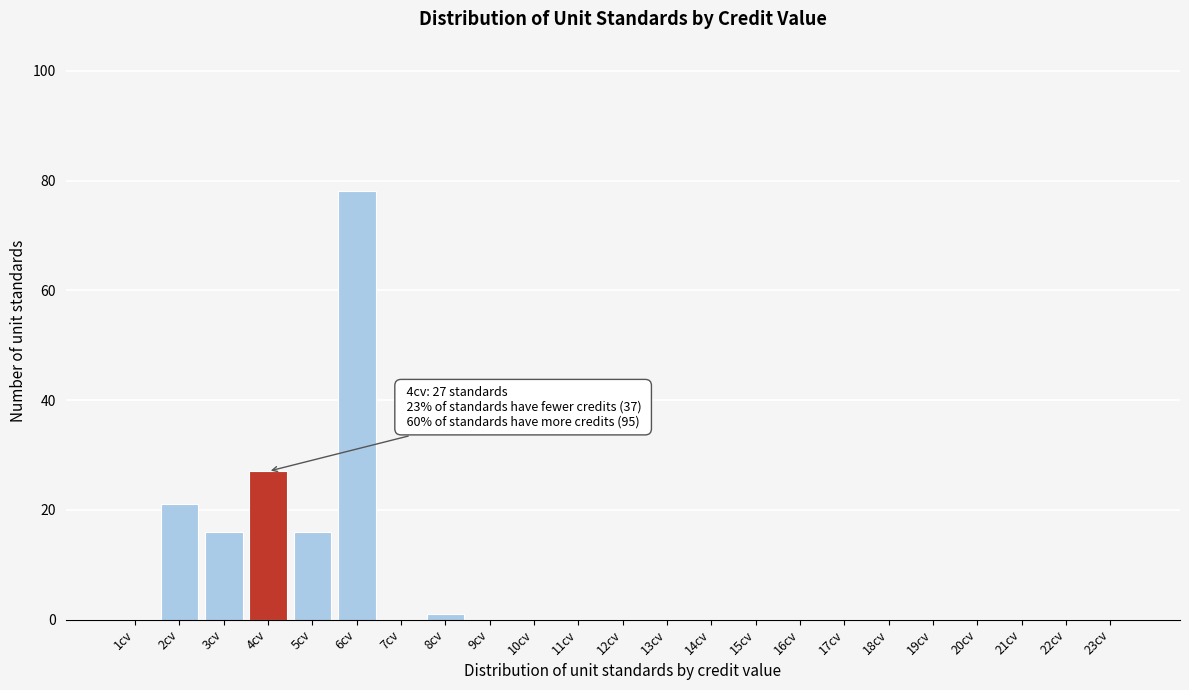

Reading left to right, list all the values displayed in this chart.

1cv=0	2cv=21	3cv=16	4cv=27	5cv=16	6cv=78	7cv=0	8cv=1	9cv=0	10cv=0	11cv=0	12cv=0	13cv=0	14cv=0	15cv=0	16cv=0	17cv=0	18cv=0	19cv=0	20cv=0	21cv=0	22cv=0	23cv=0